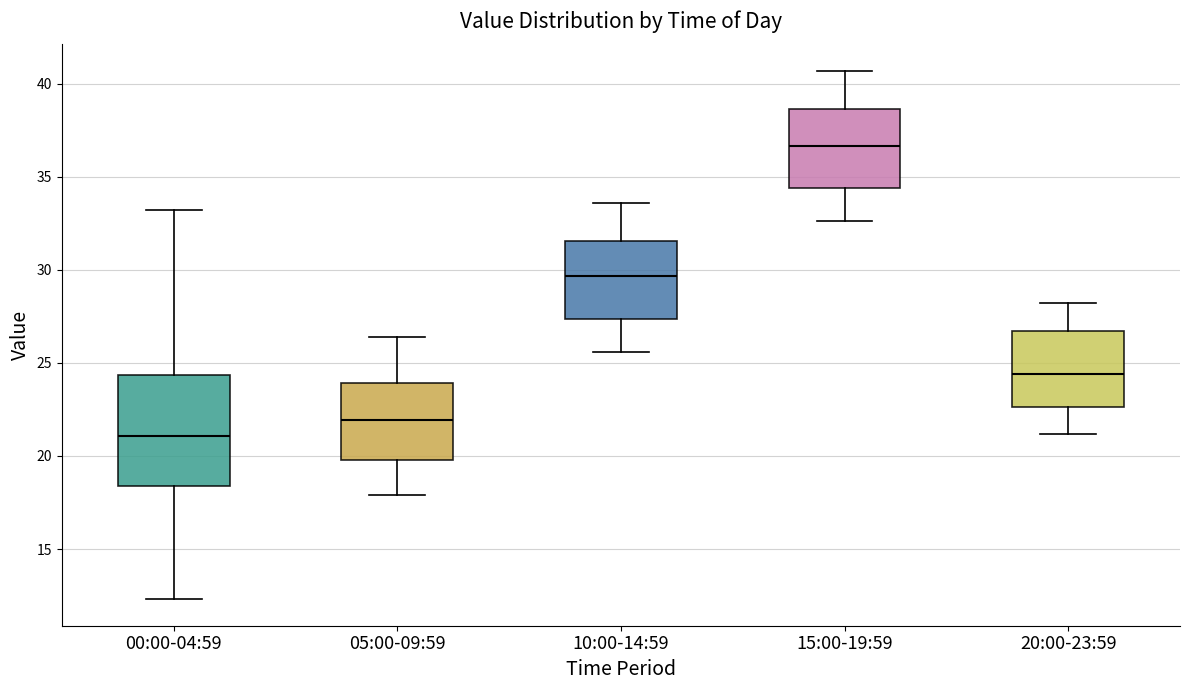

Where does the lower whisker of the box for 00:00-04:59 end on the y-axis? The values are not printed on the chart, so give them approximately, as read against the axis.

12.5